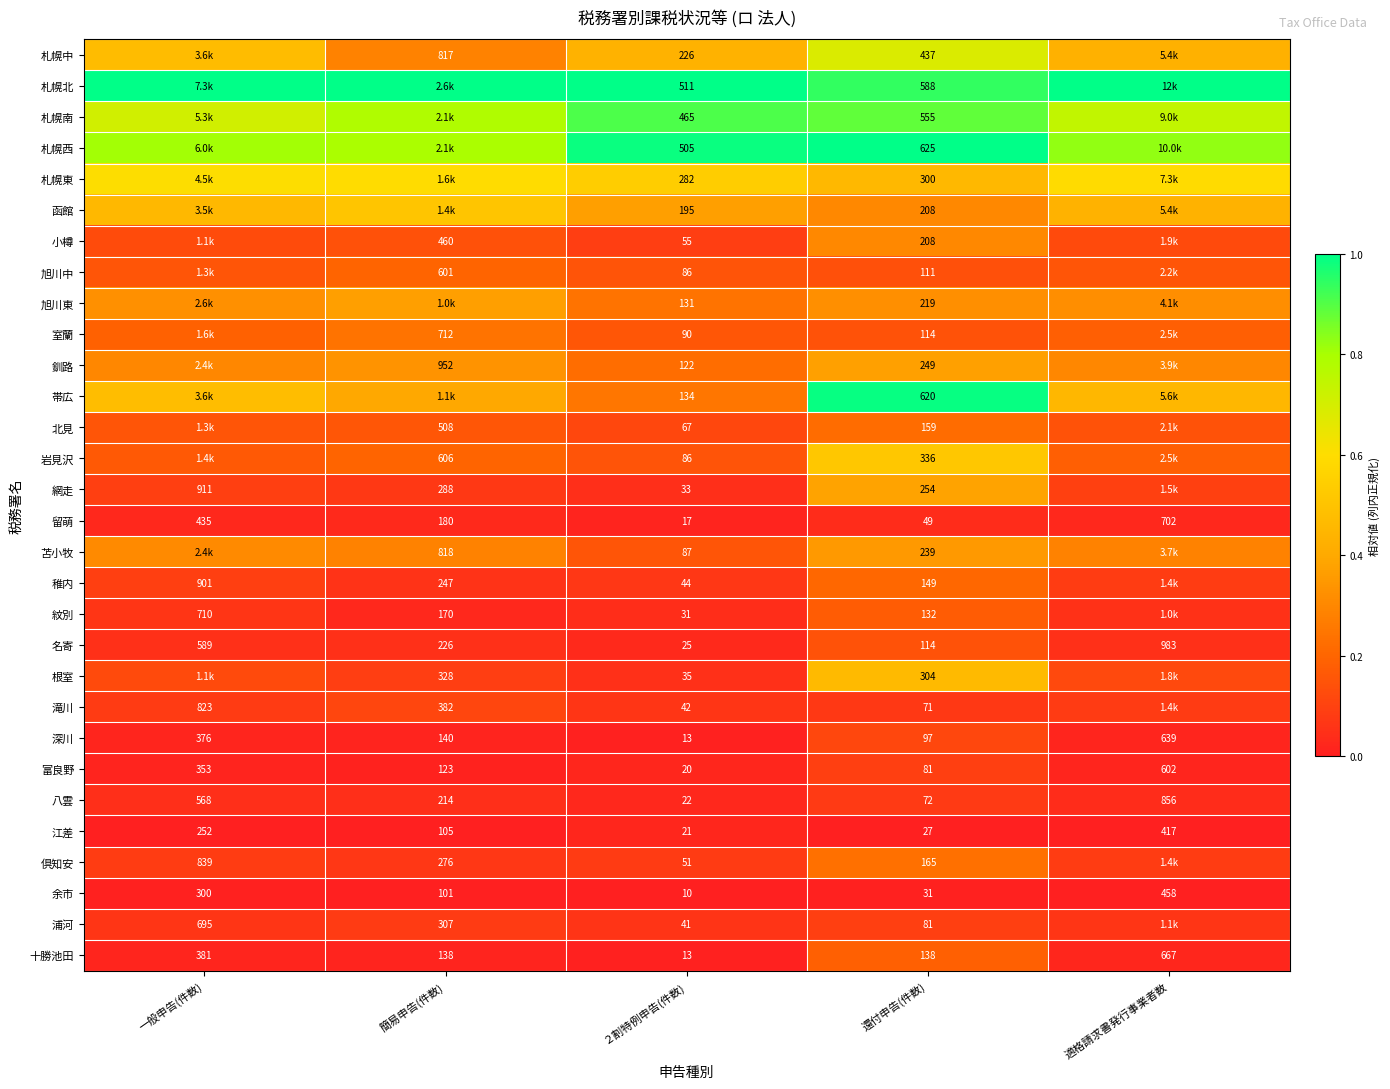

What is the maximum value shown in the chart?

1.0